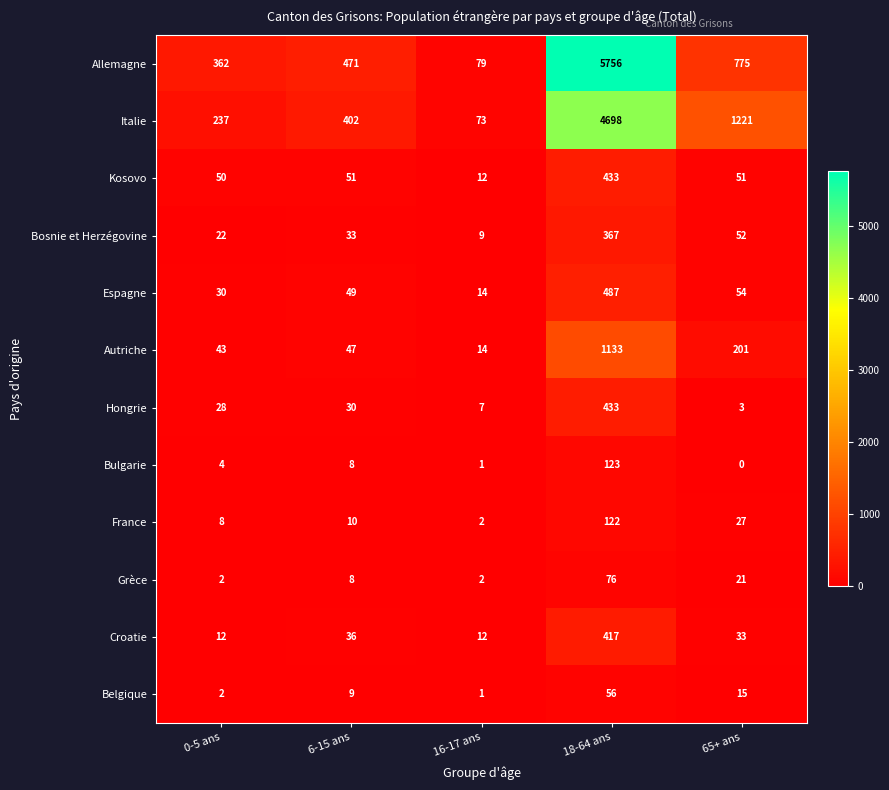

What is the approximate value of Autriche at 16-17 ans?

14